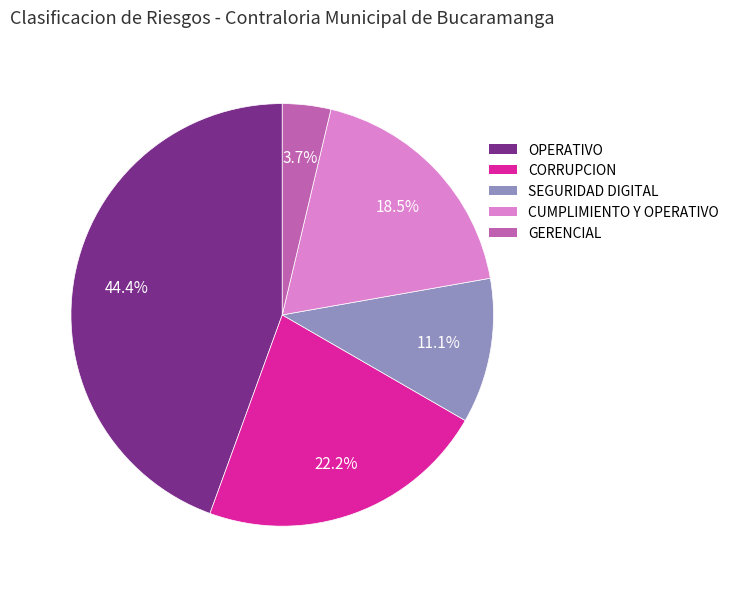

What is the smallest slice in the pie chart?

GERENCIAL